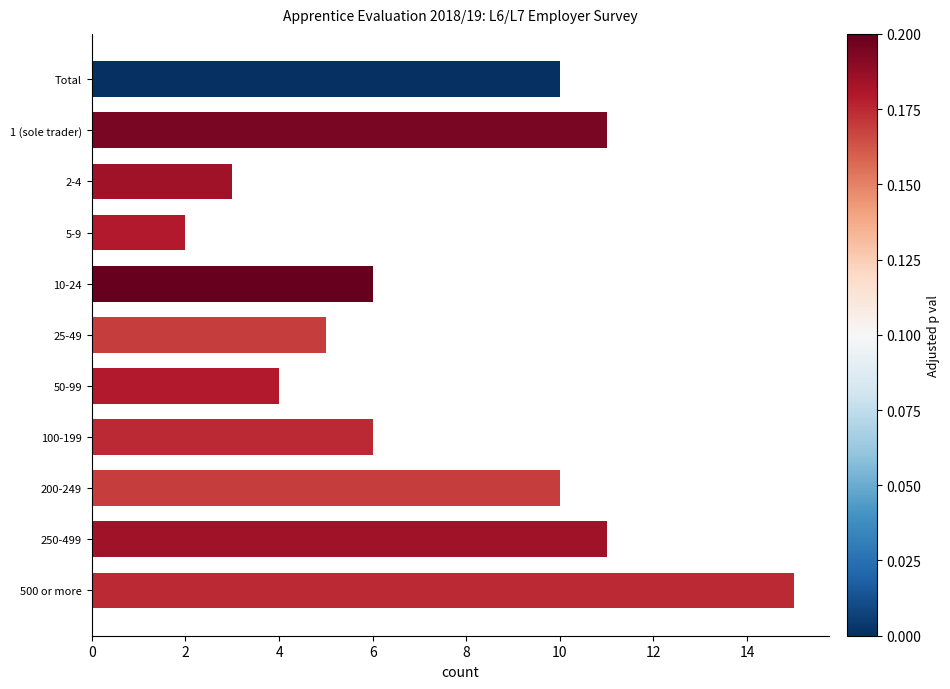

What is the label of the 9th bar from the bottom?

2-4